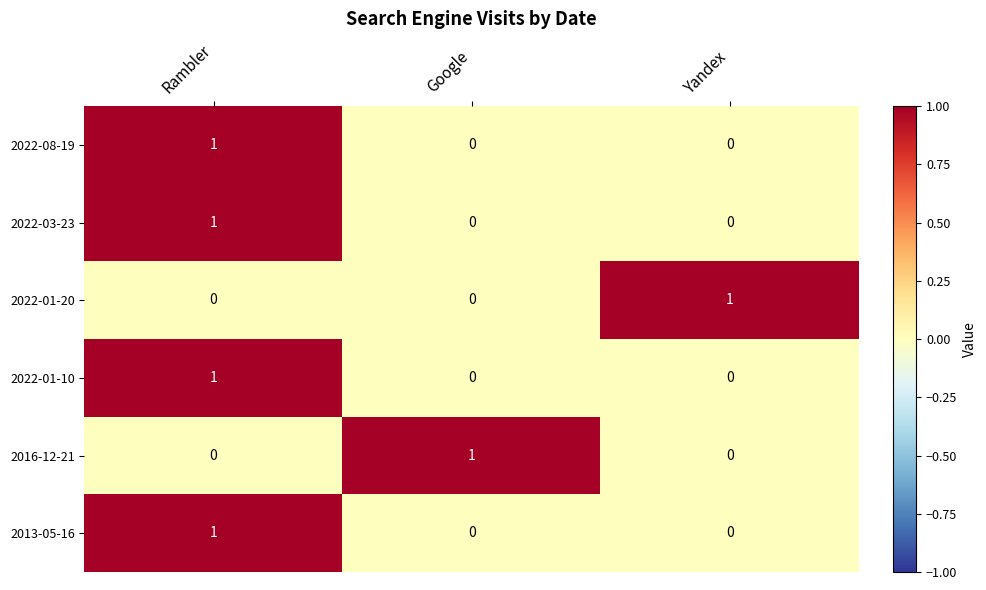

At which label does 2016-12-21 reach its peak?

Google